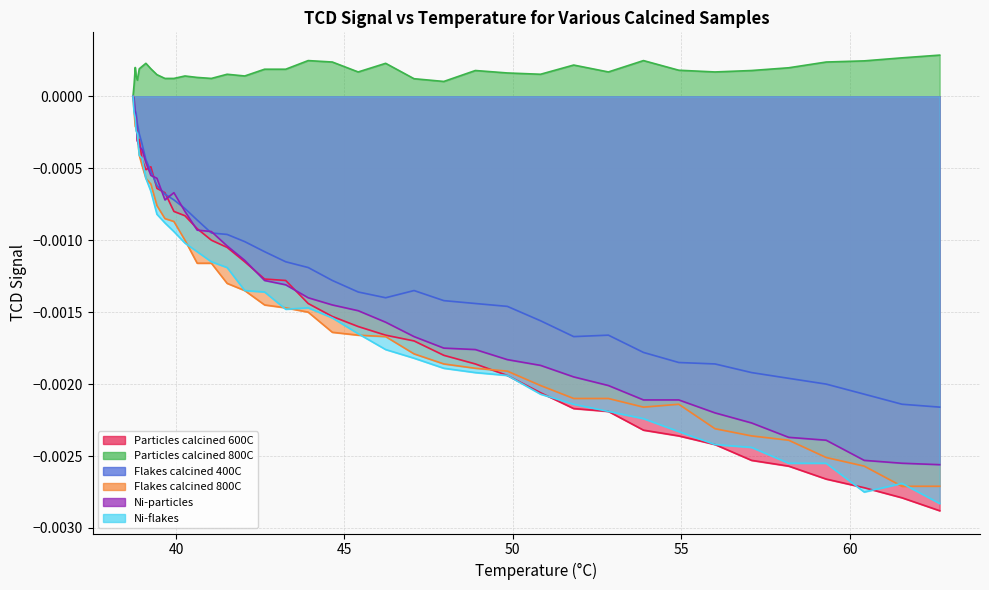

True or false: Flakes calcined 800C and Particles calcined 800C cross at least once.

False